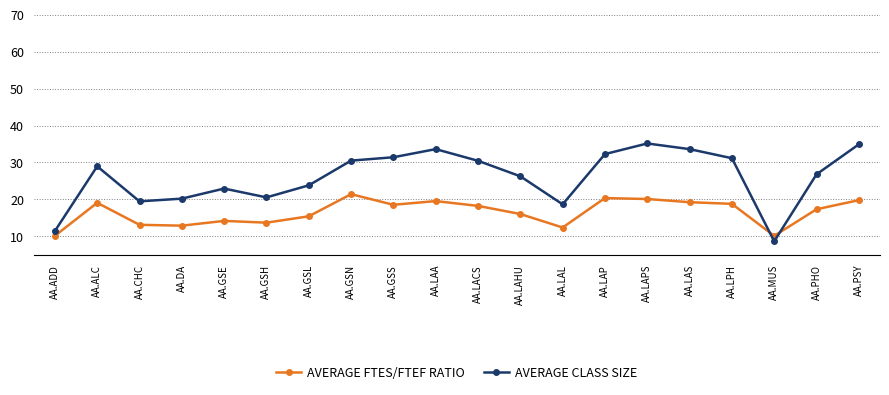

At how many categories does at least one series exceed 17?

18